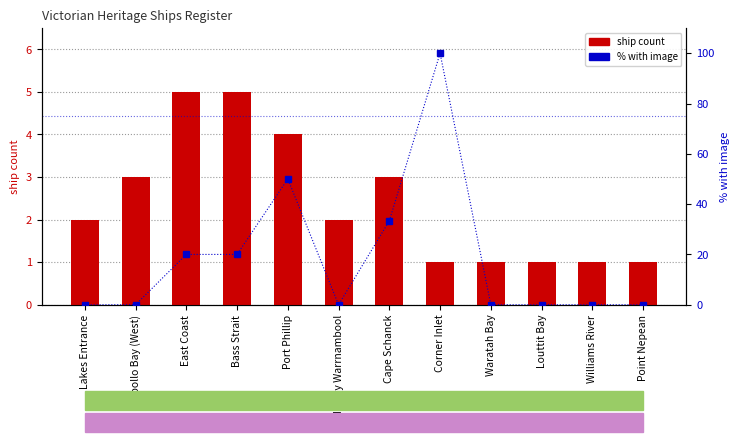

What is the difference between the maximum and minimum values in the ship count series?

4.0